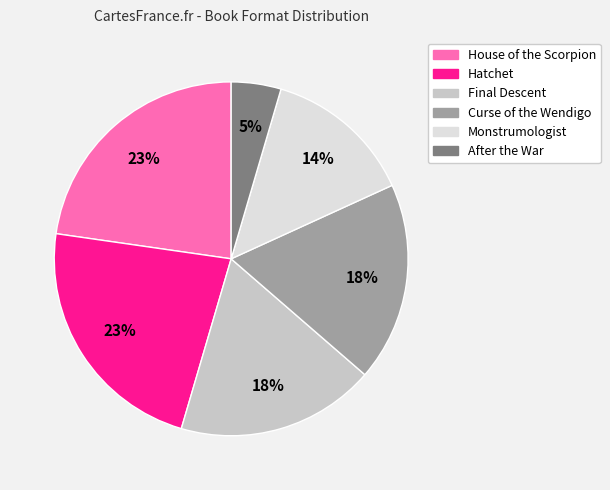

Is the sum of Monstrumologist and House of the Scorpion greater than half?

No